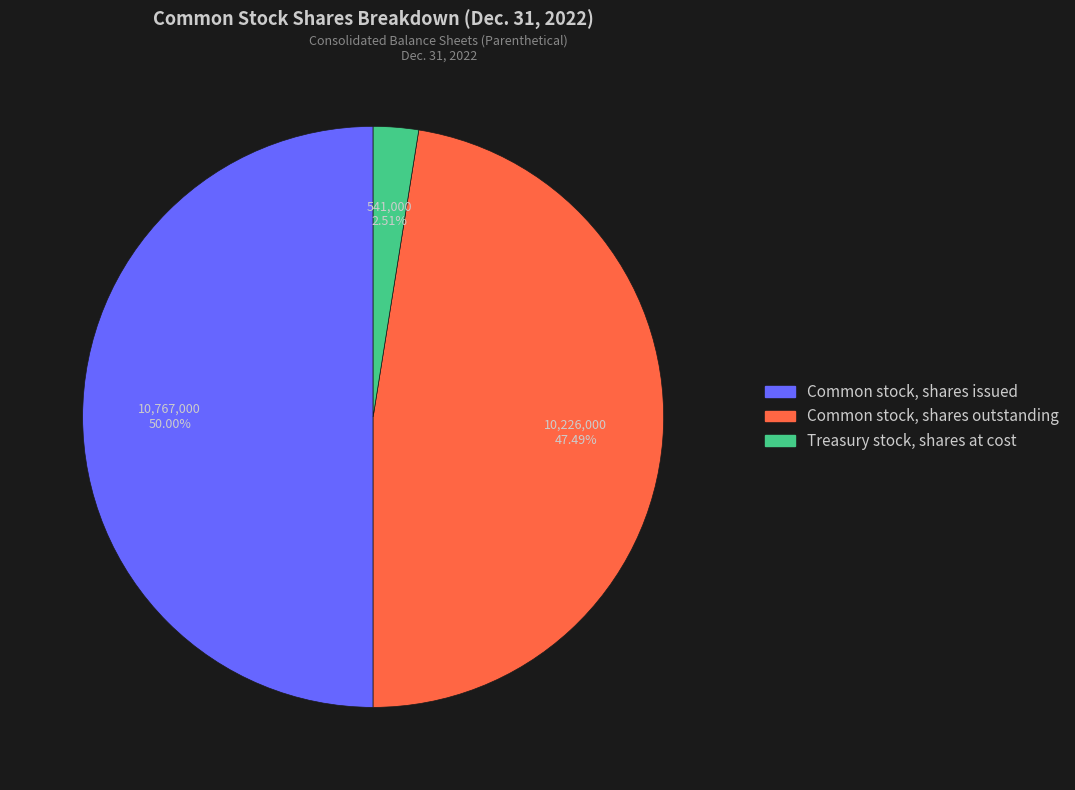

Between Common stock, shares outstanding and Common stock, shares issued, which is larger?

Common stock, shares issued